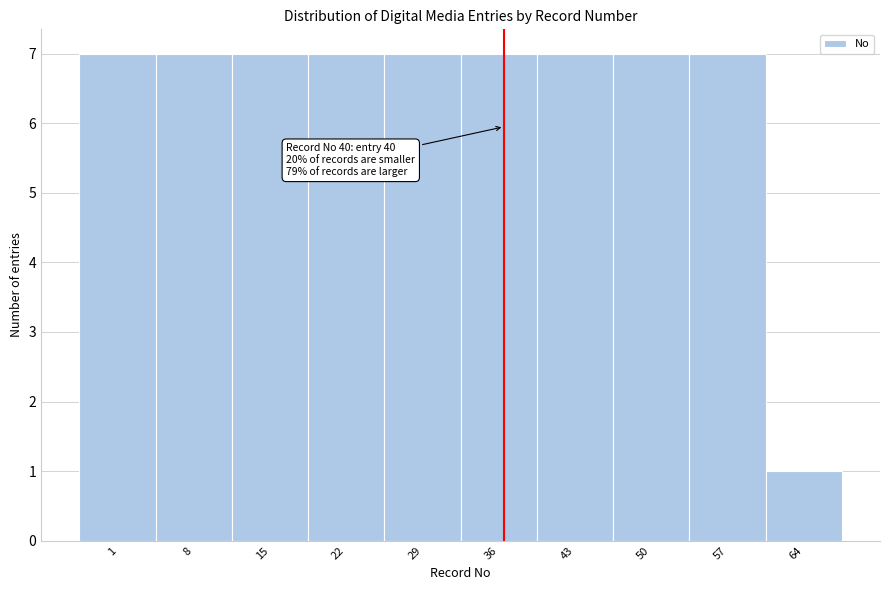

Reading left to right, list all the values displayed in this chart.

1=7	8=7	15=7	22=7	29=7	36=7	43=7	50=7	57=7	64=1